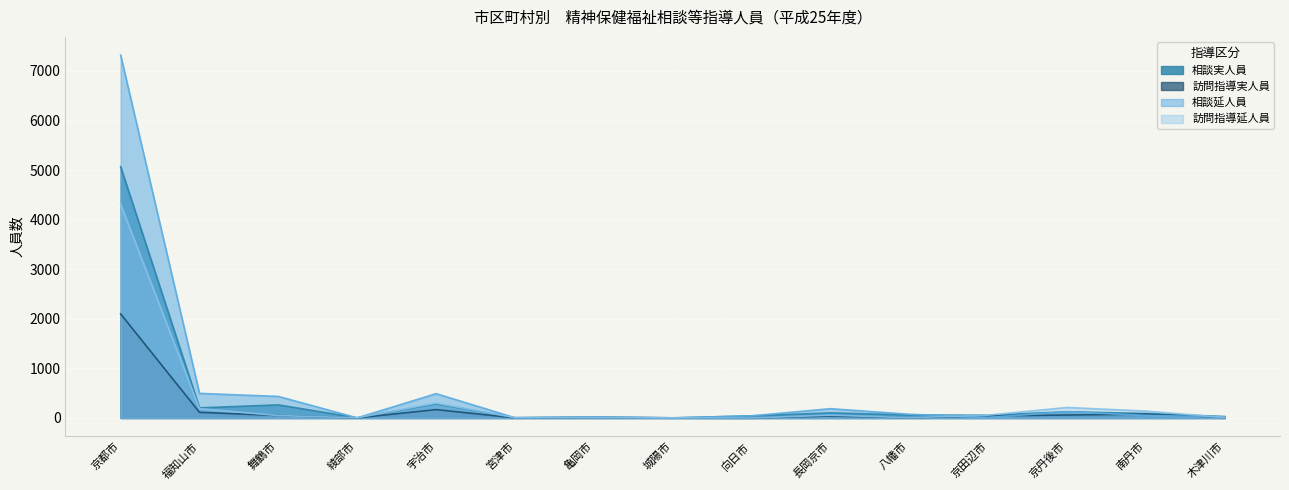

In 訪問指導延人員, how many points are lower than both neighbors (excluding endpoints)?

4